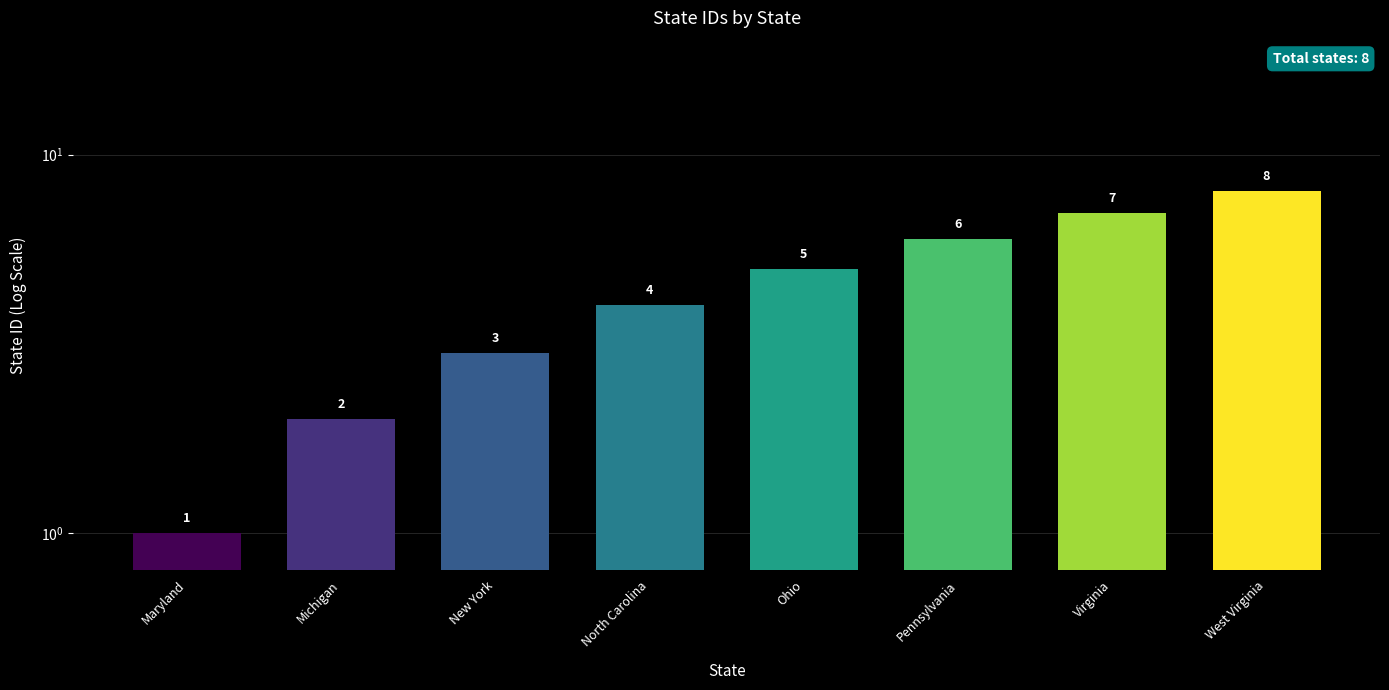

What is the maximum value shown in the chart?

8